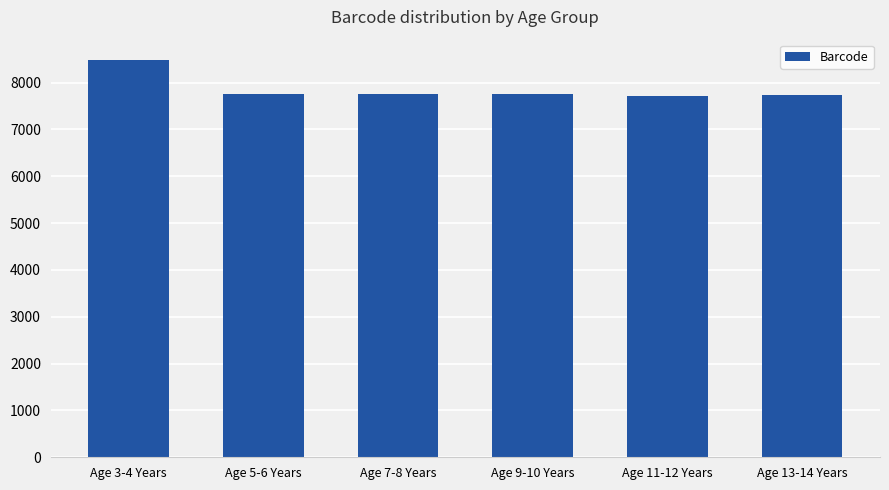

What is the greatest value displayed?

8492